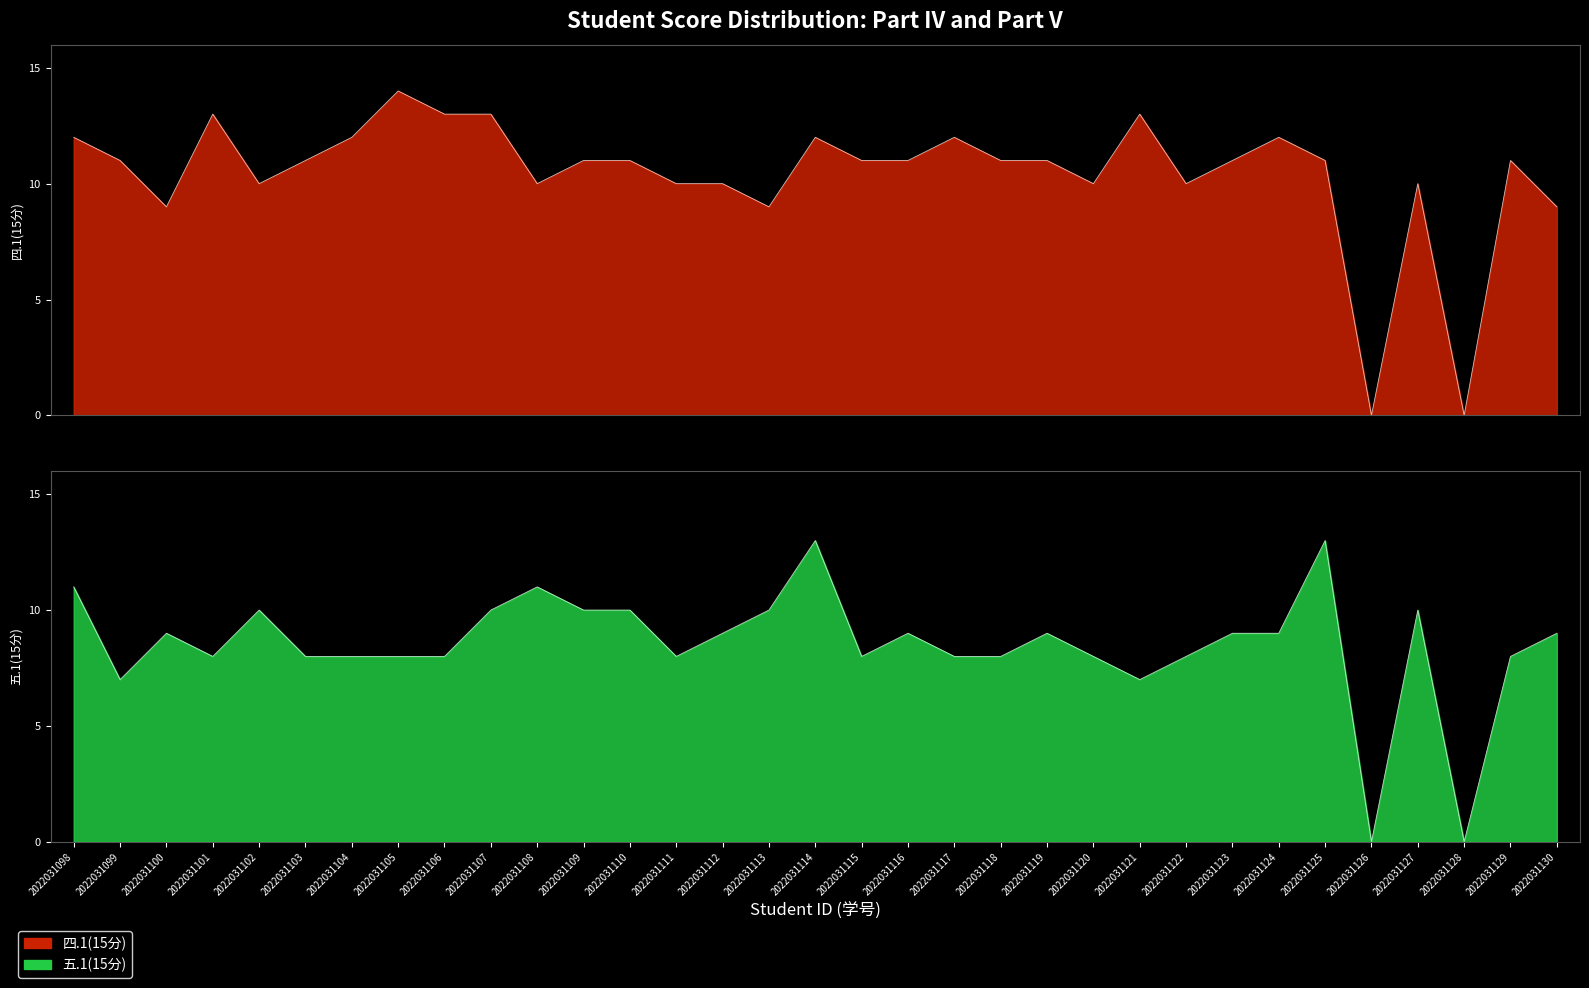

What is the greatest value displayed?

14